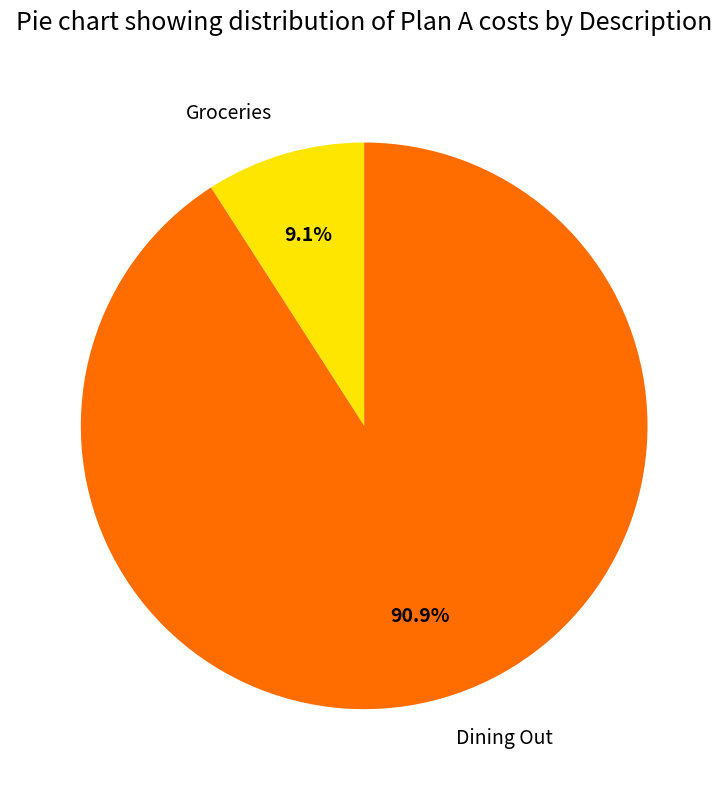

Count the number of slices in the pie.

2